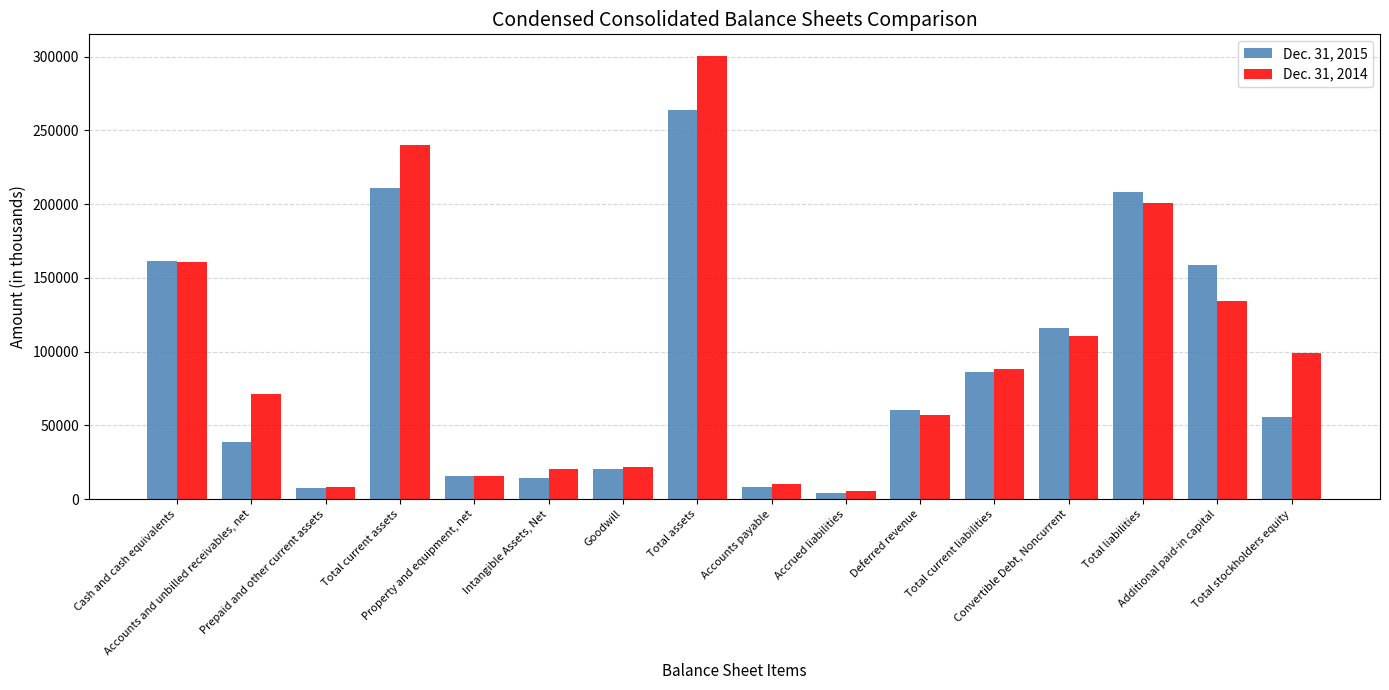

What is the label of the 5th bar from the right?

Total current liabilities